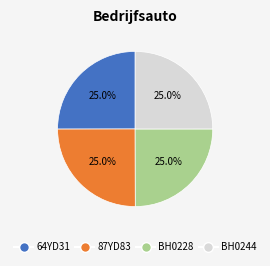

What percentage is NOT represented by 87YD83?

75.0%